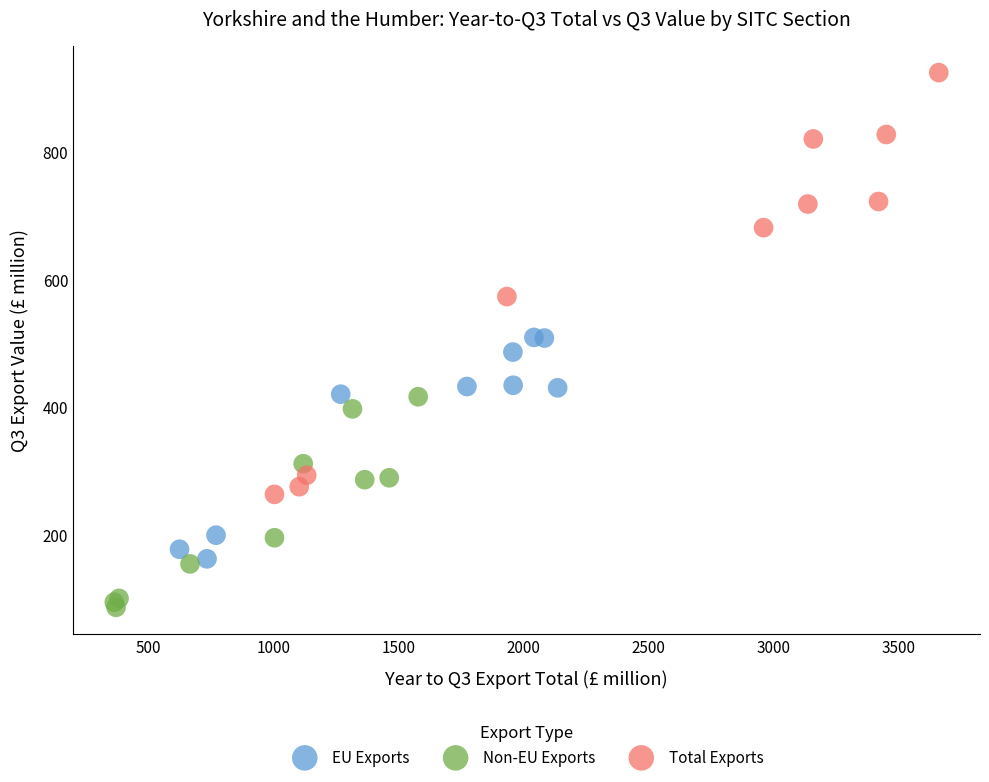

Which series reaches the minimum Y coordinate?

Non-EU Exports